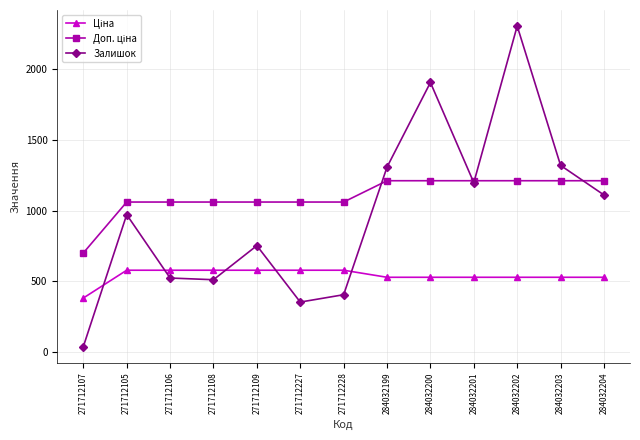

What is the label of the 13th point from the left?

284032204